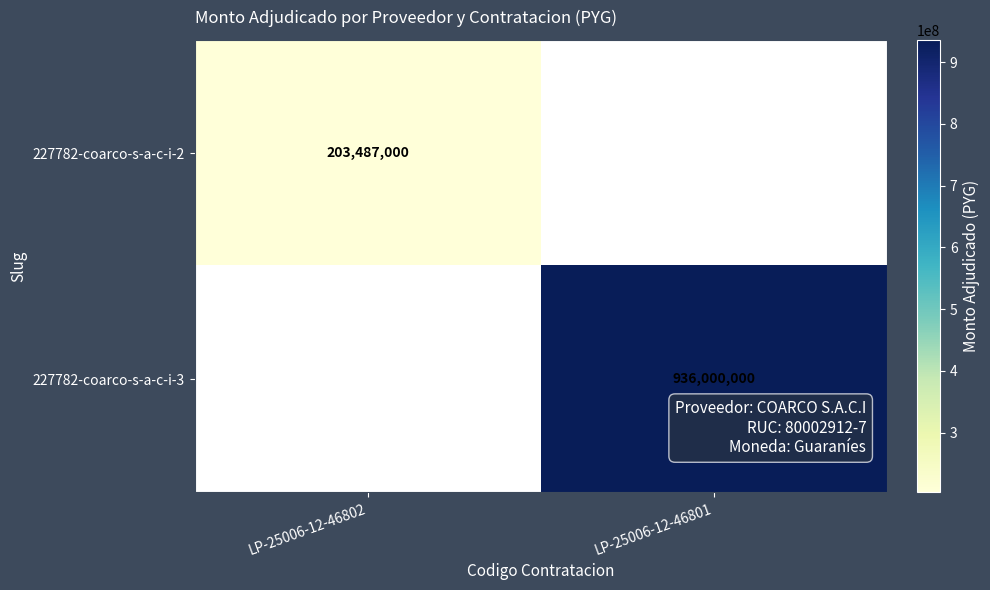

The value of 227782-coarco-s-a-c-i-2 at LP-25006-12-46802 is 337281987. True or false?

False